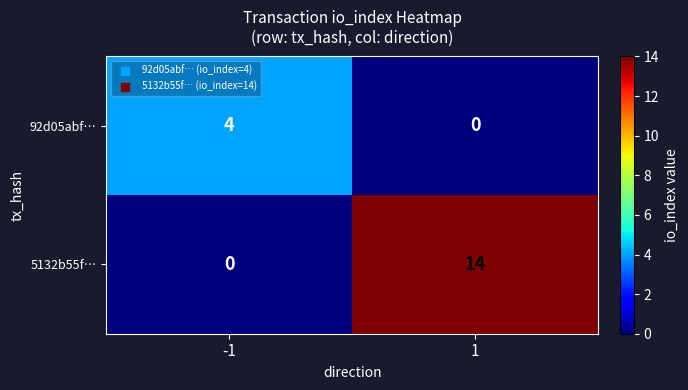

What is the sum of all 92d05abf… values?

4